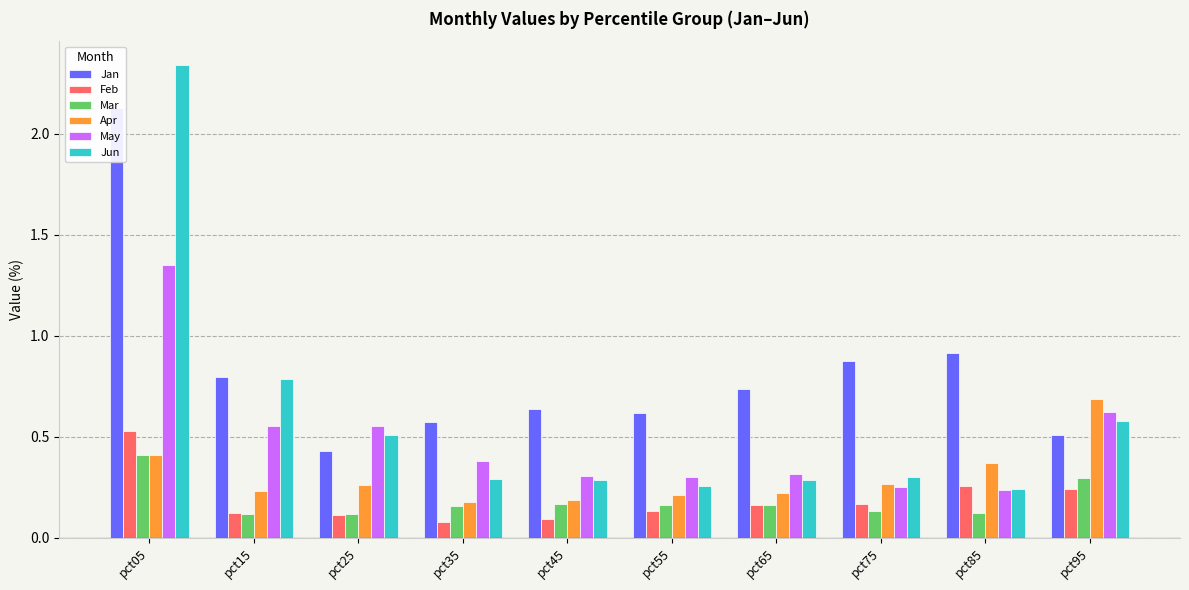

At how many categories does at least one series exceed 1?

1